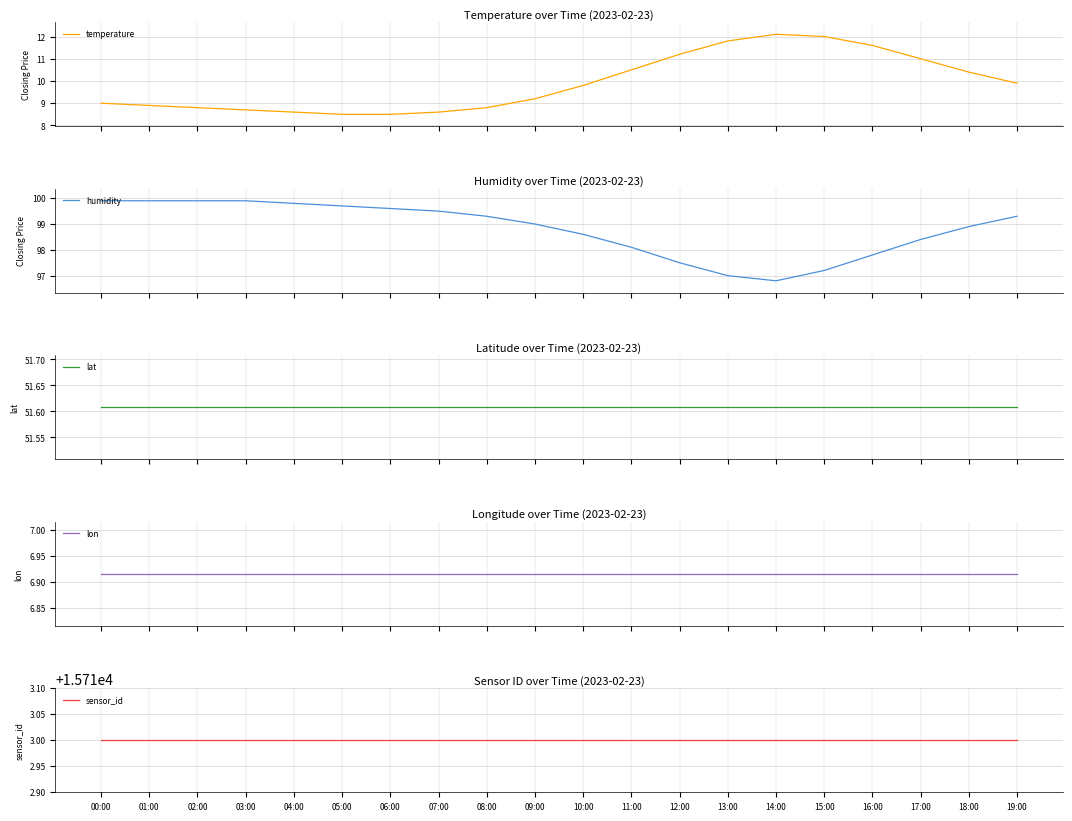

What is the minimum value shown in the chart?

6.9